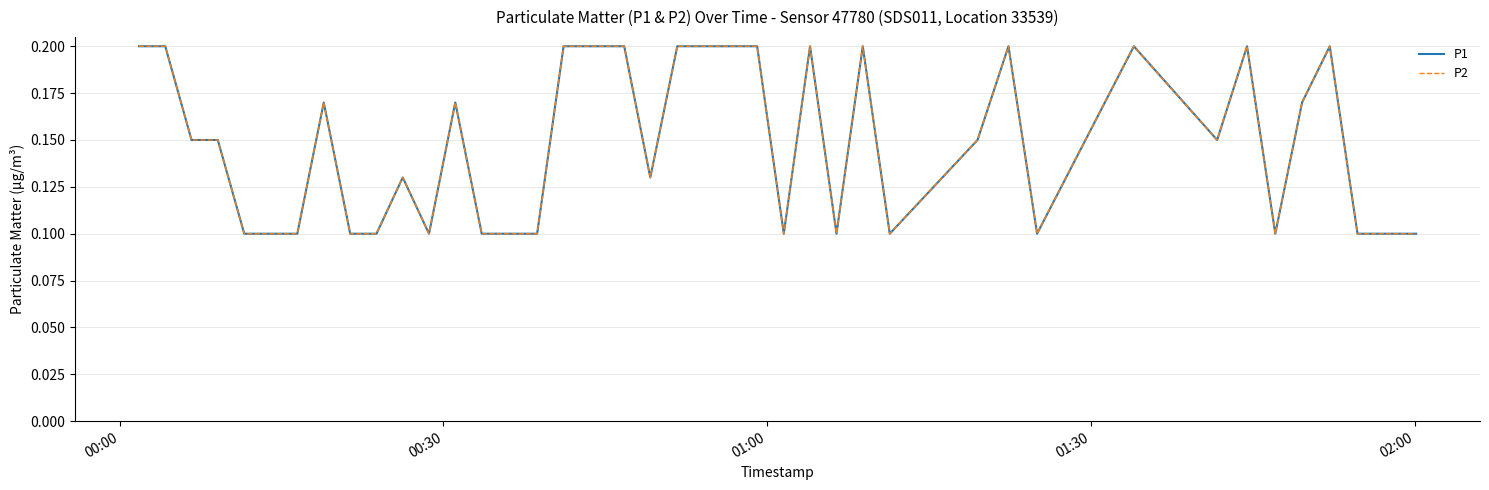

At which label is P2 closest to 0?

02:00